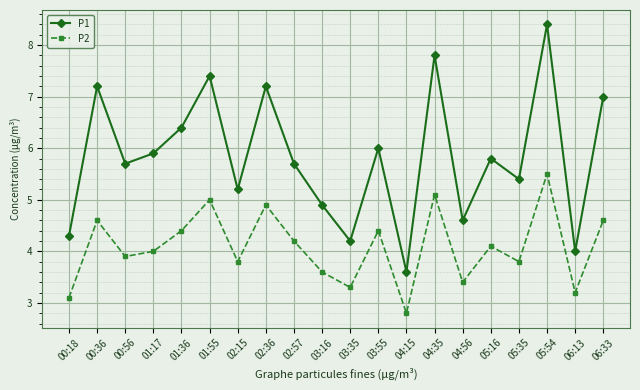

Is the value of P2 at 03:55 greater than the value of P1 at 04:56?

No